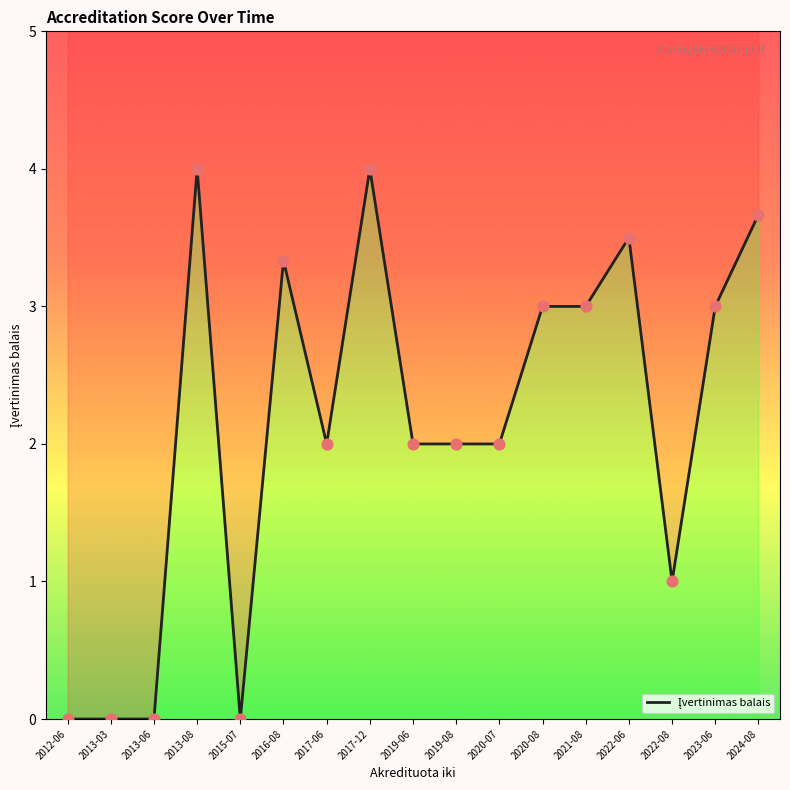

What is the change in value from 2021-08 to 2022-06?

+0.5